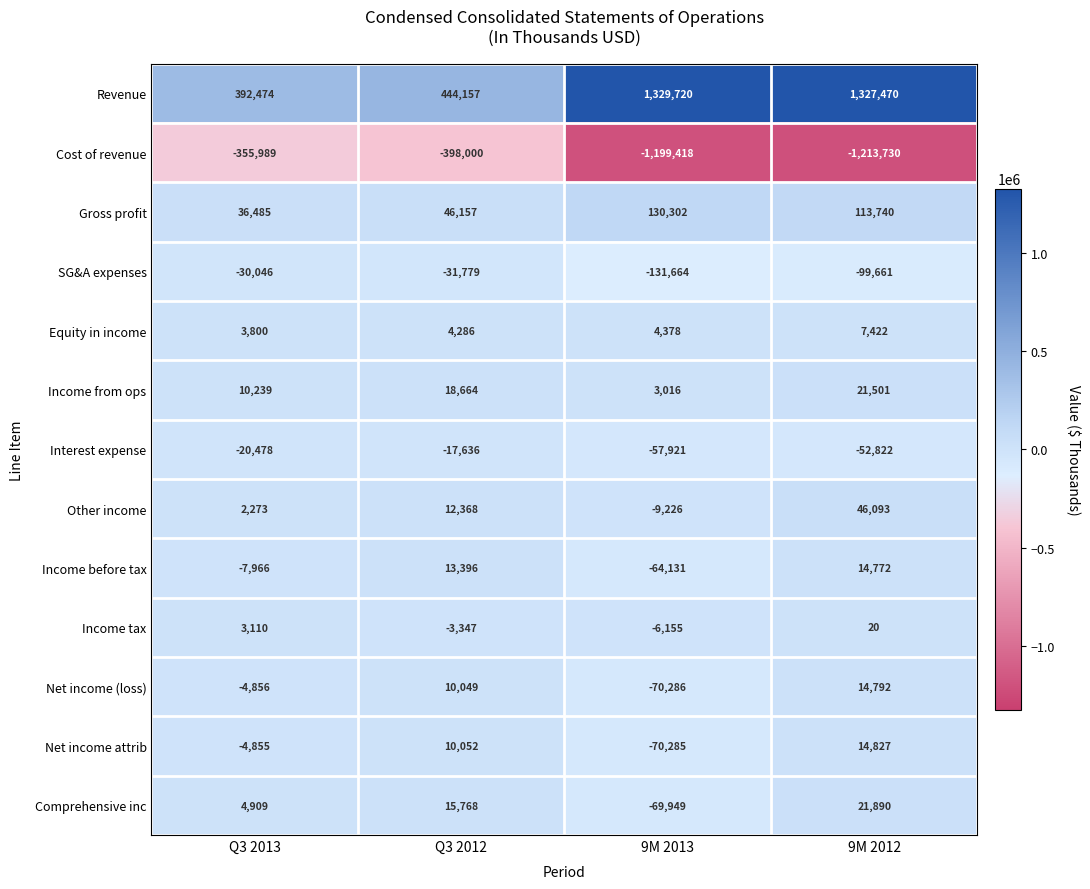

Count the Gross profit values in the range 46157 to 130302.

3